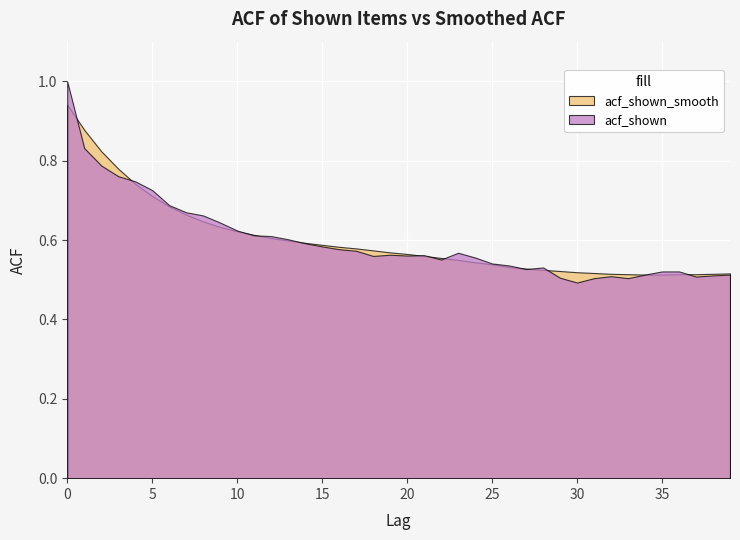

How many intersections are there between acf_shown and acf_shown_smooth?

12